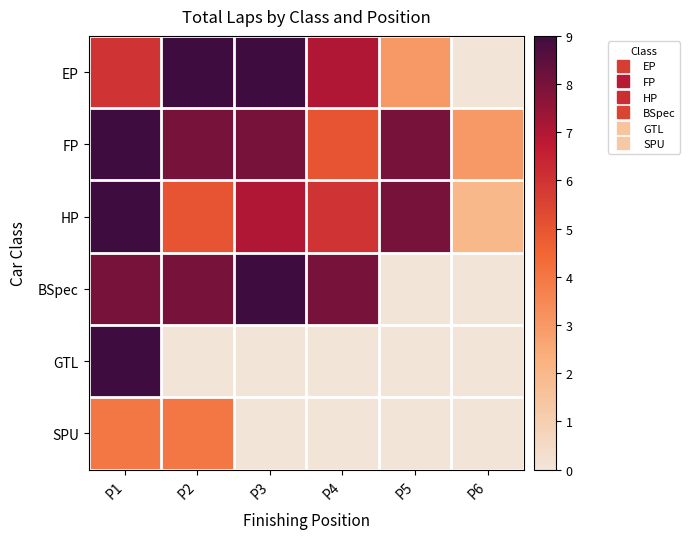

At P4, list the series in order from largest to smallest.

BSpec, EP, HP, FP, GTL, SPU